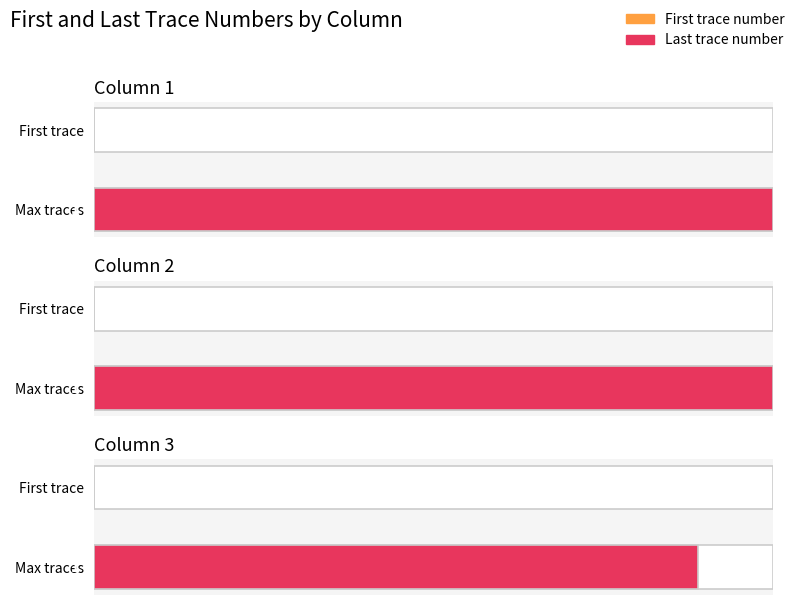

Reading left to right, list all the values displayed in this chart.

first_trace_number: 1	1	1
last_trace_number: 81000	80968	72039